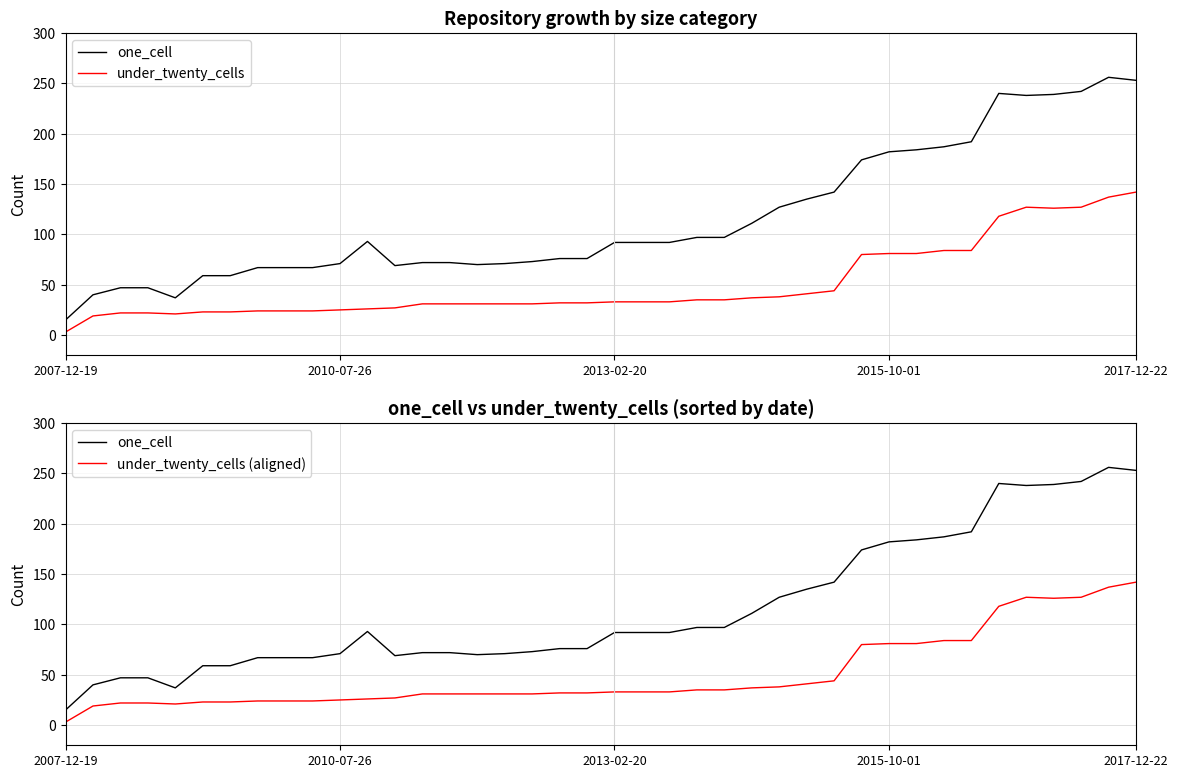

Which series has the widest spread of values?

one_cell